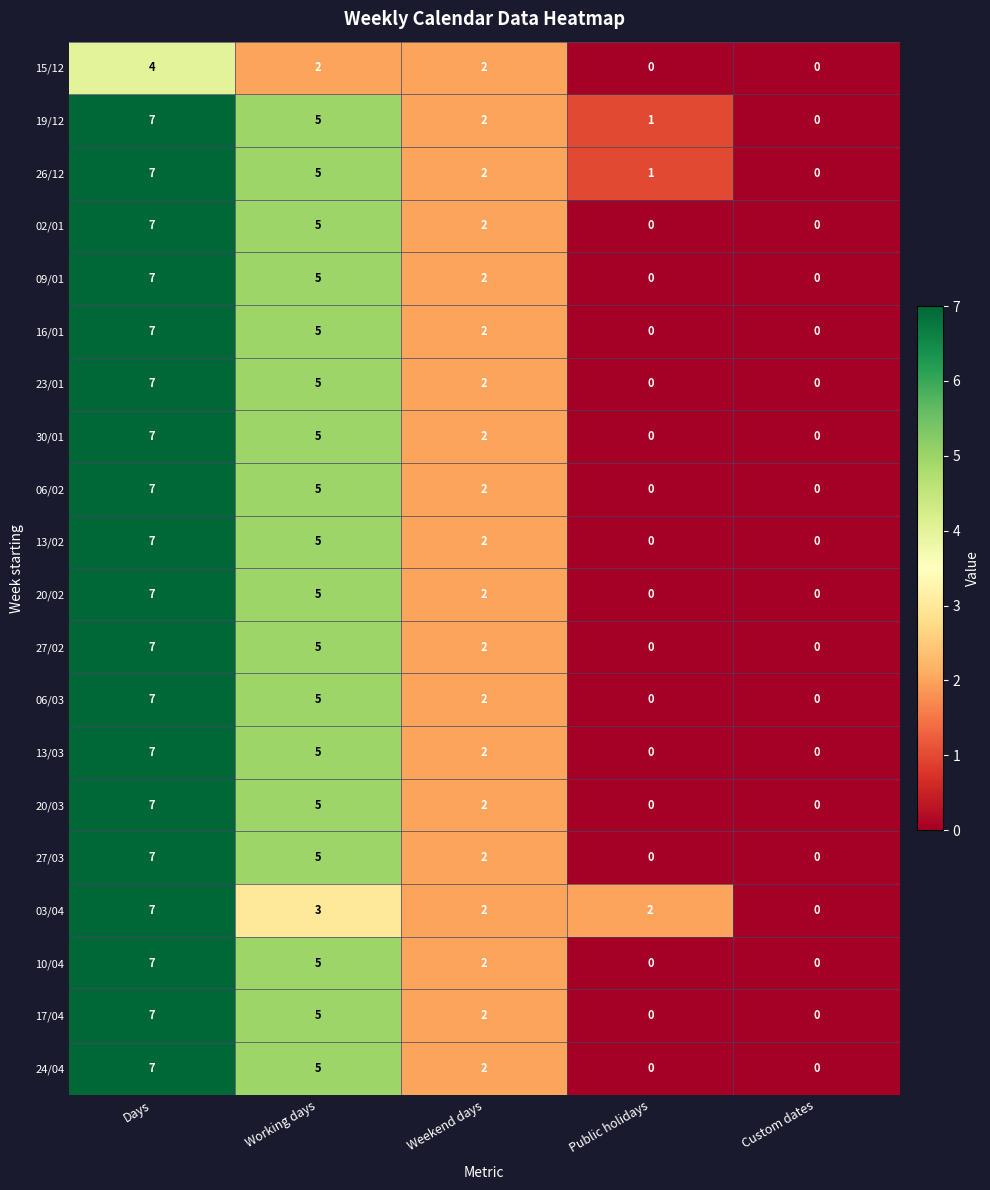

What is the difference between the second highest and second lowest values in the 06/03 series?

5